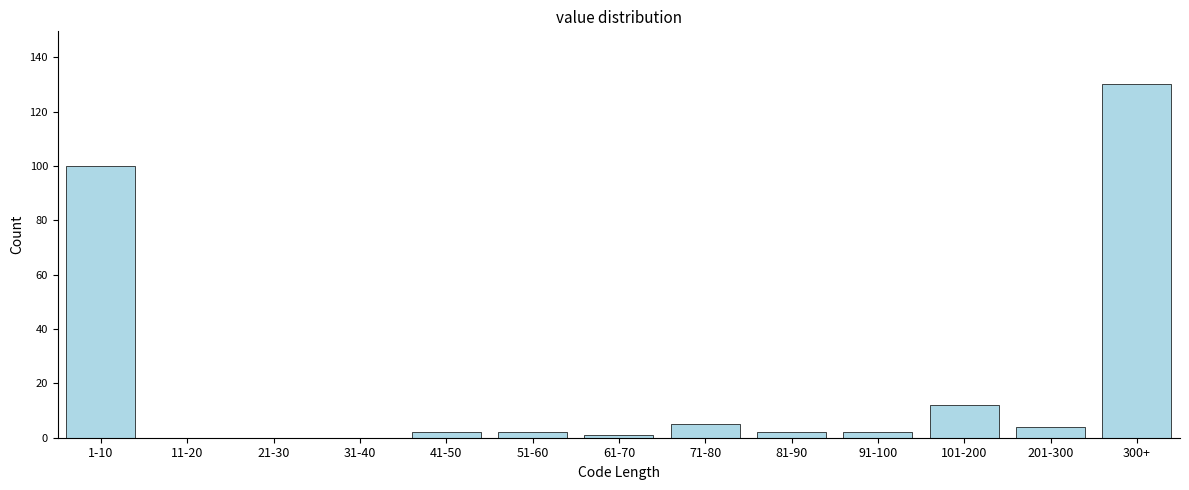

Is it true that the value at 101-200 is 12?

True